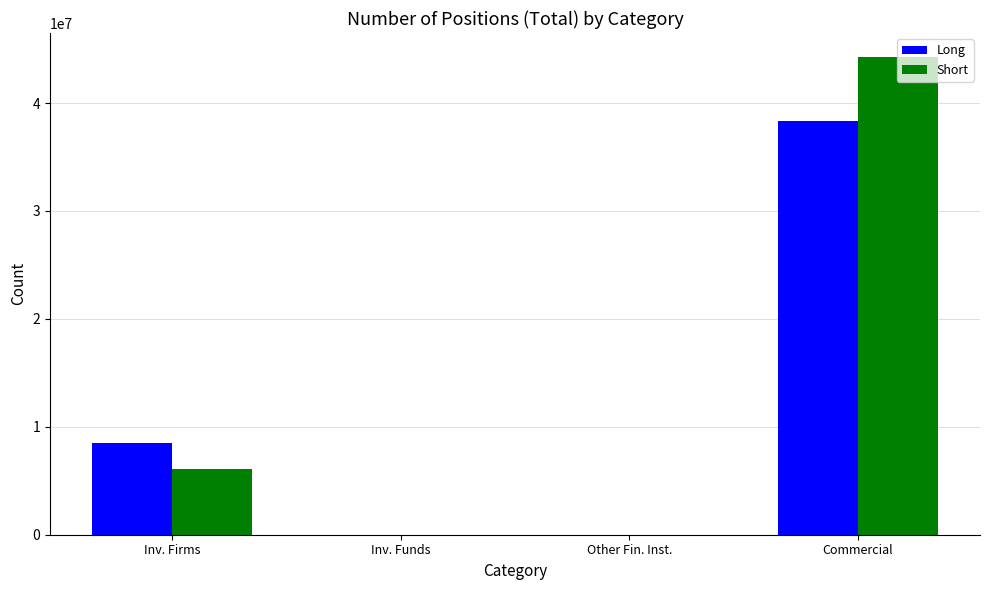

Between Inv. Firms and Inv. Funds, which series saw the biggest shift?

Long